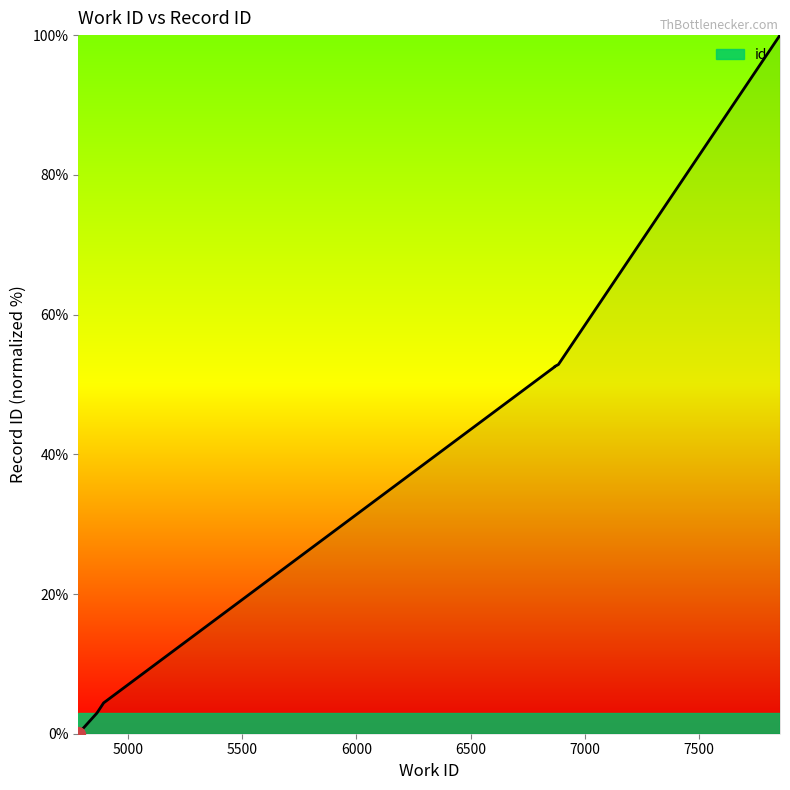

Is it true that the value at 6869 is 75.6?

False